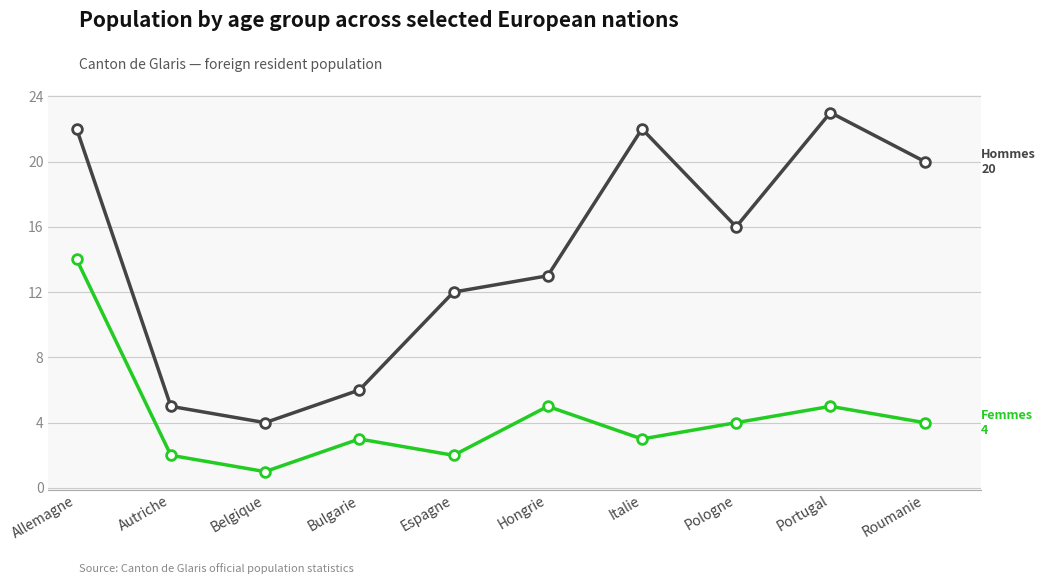

Which category has the highest value across all series?

Portugal